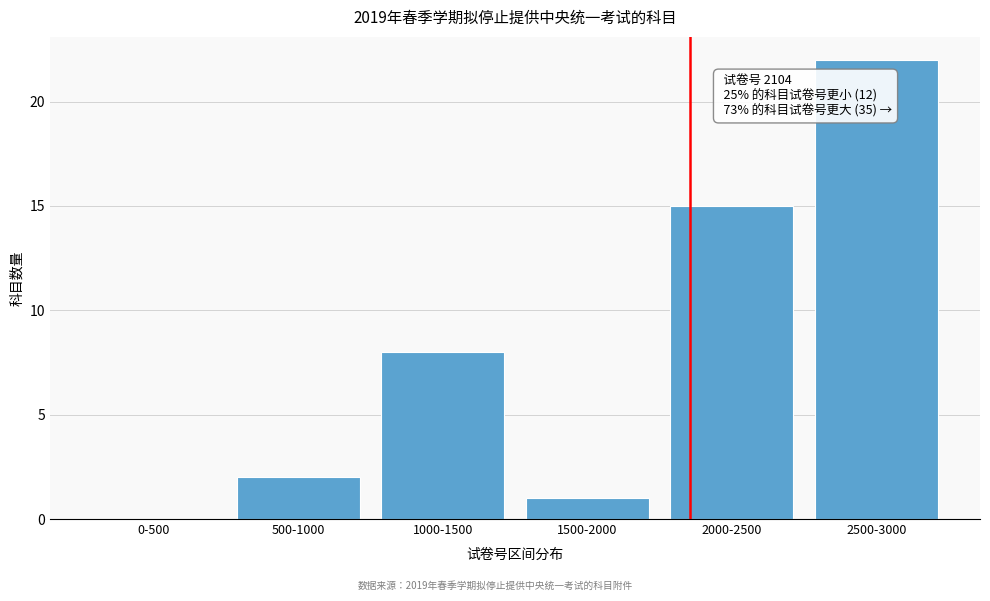

Reading left to right, list all the values displayed in this chart.

0-500=0	500-1000=2	1000-1500=8	1500-2000=1	2000-2500=15	2500-3000=22